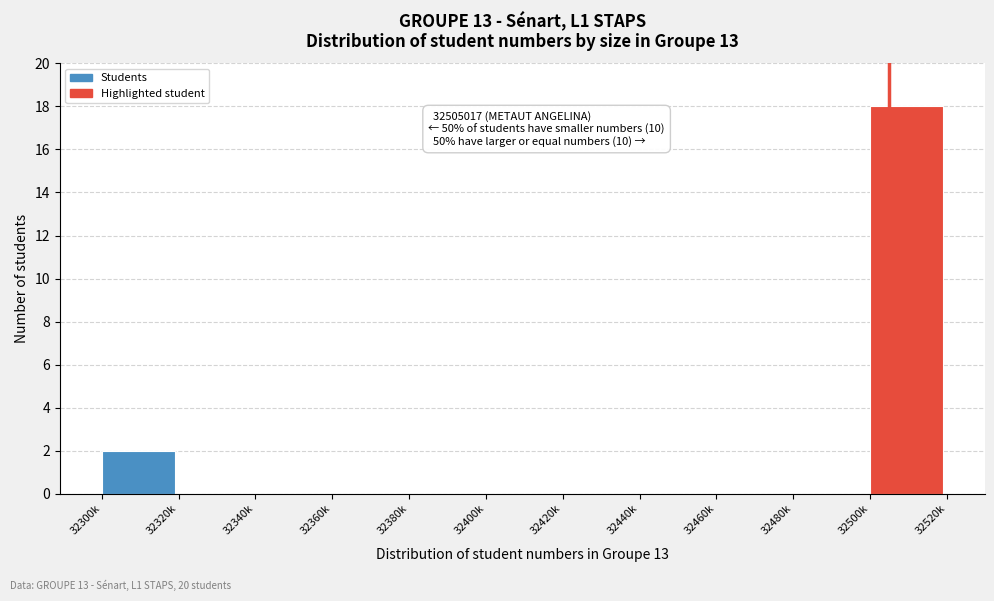

Reading right to left, extract all data points from this chart.

32500k=18	32480k=0	32460k=0	32440k=0	32420k=0	32400k=0	32380k=0	32360k=0	32340k=0	32320k=0	32300k=2